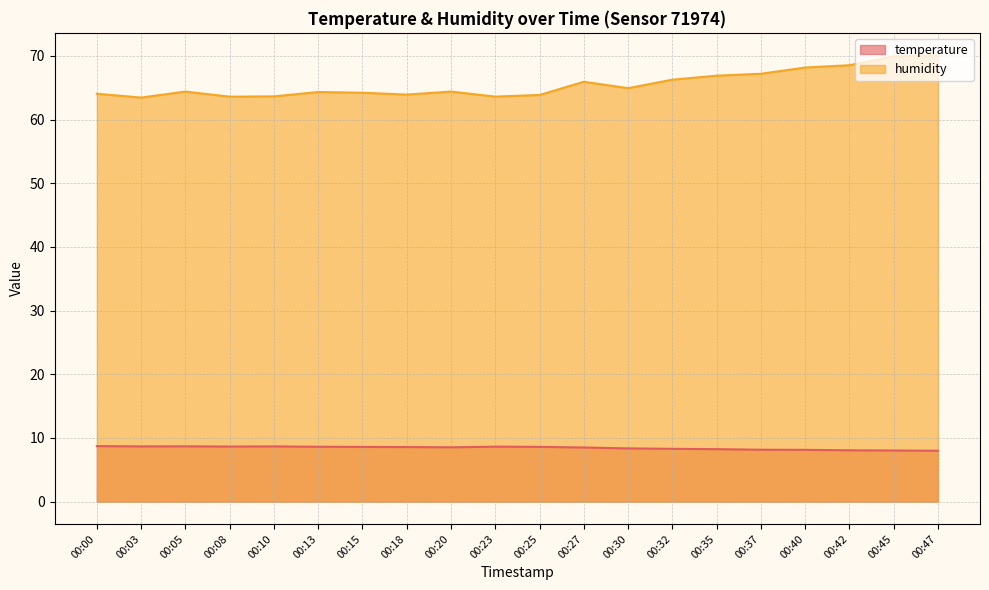

What is the smallest value displayed?

8.0